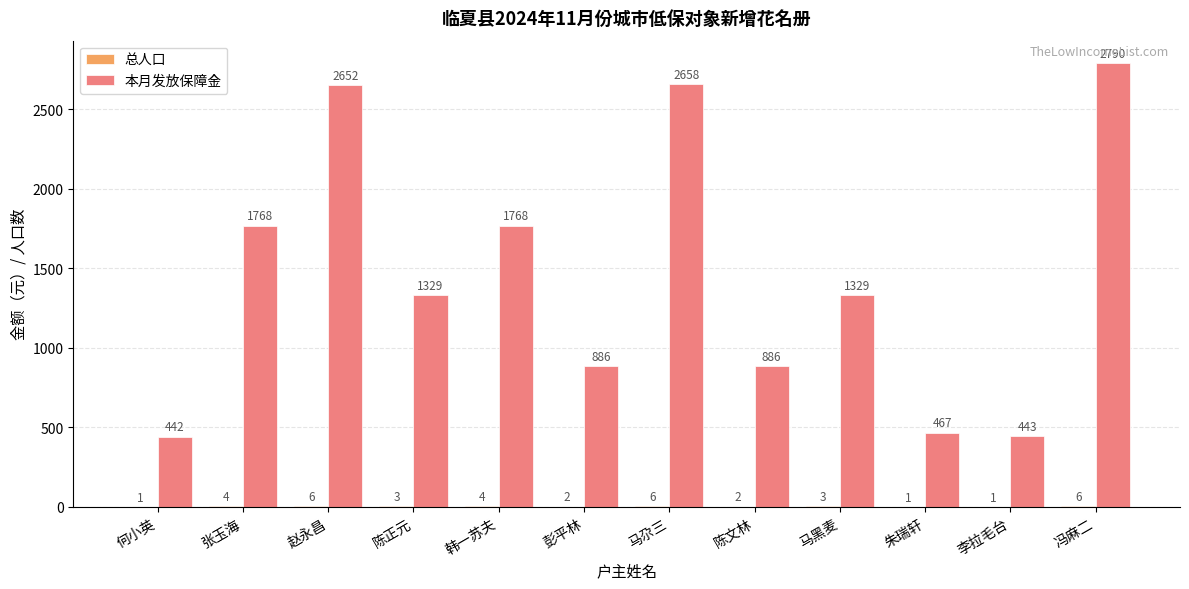

How many groups of bars are there?

12